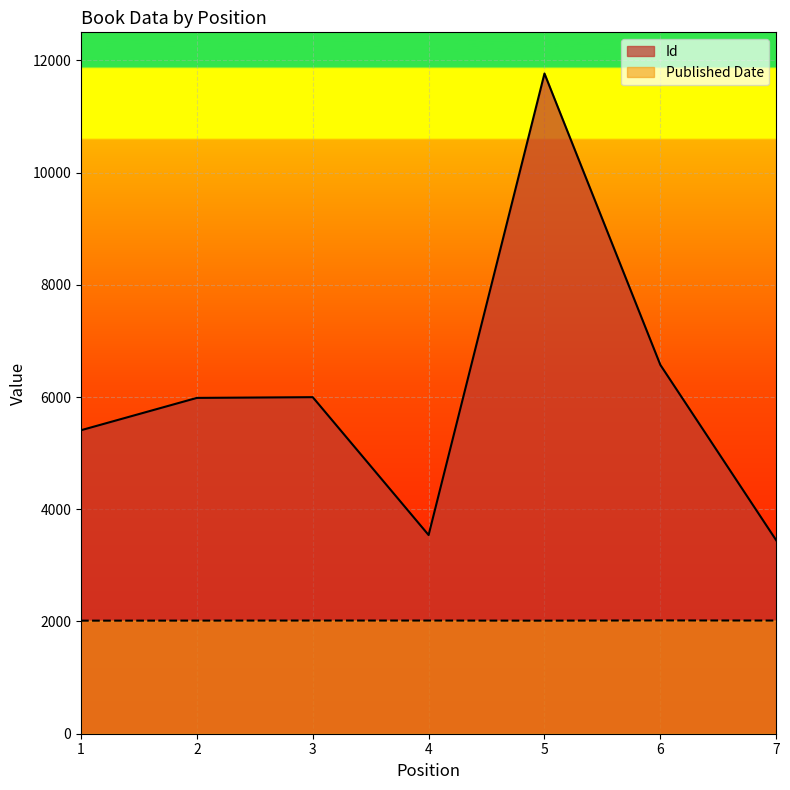

How many data points in Id are above 5985?

3